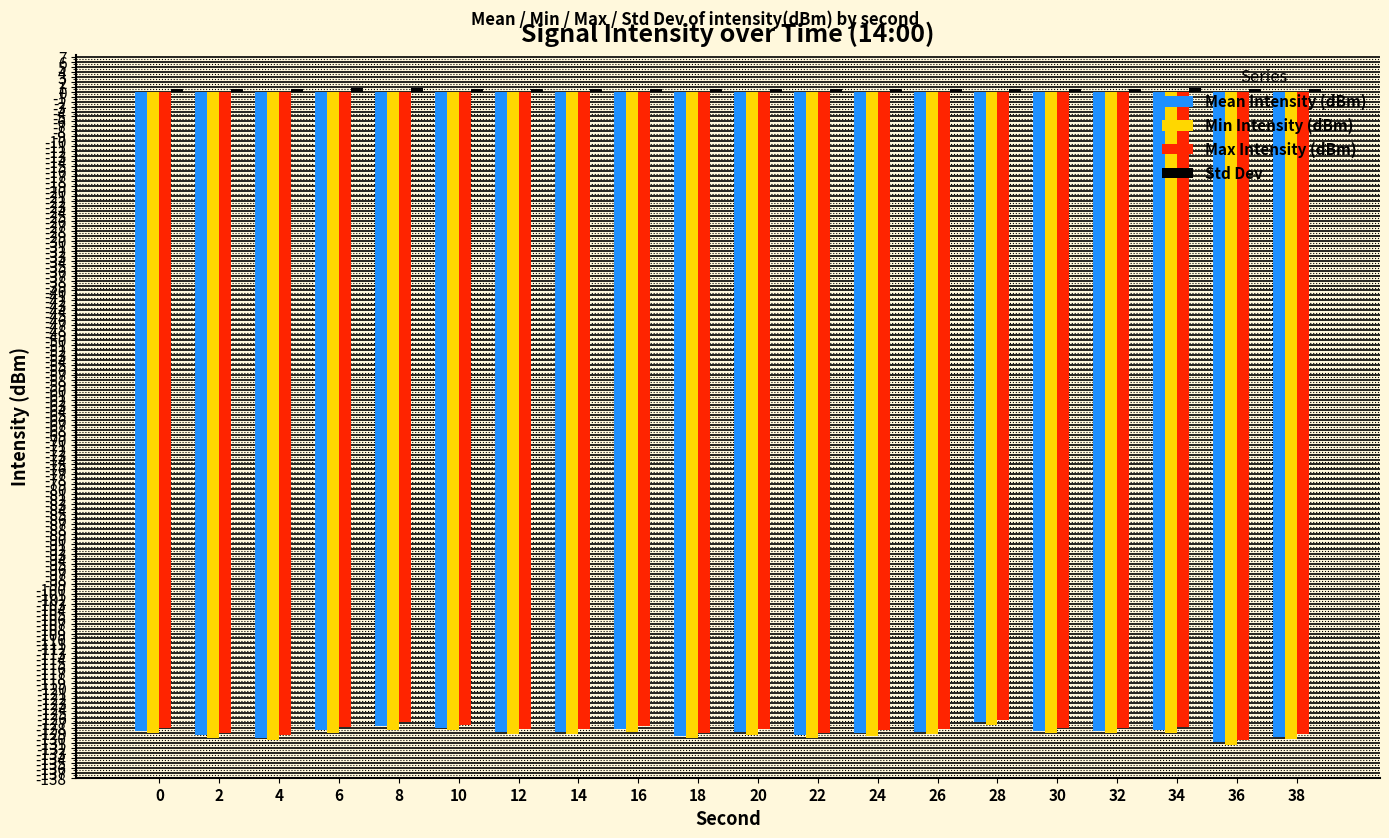

True or false: Min Intensity (dBm) has a value of -219.1 at 4.

False